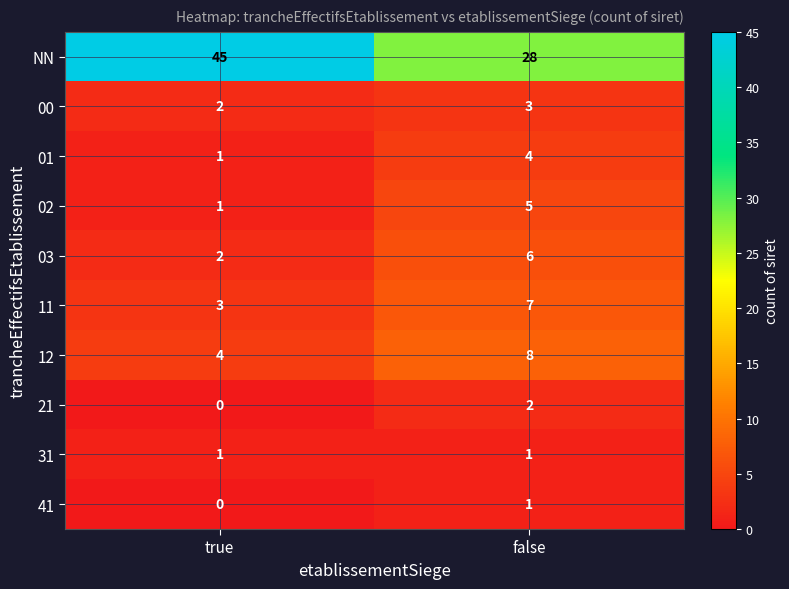

At which label is 12 closest to 6?

true